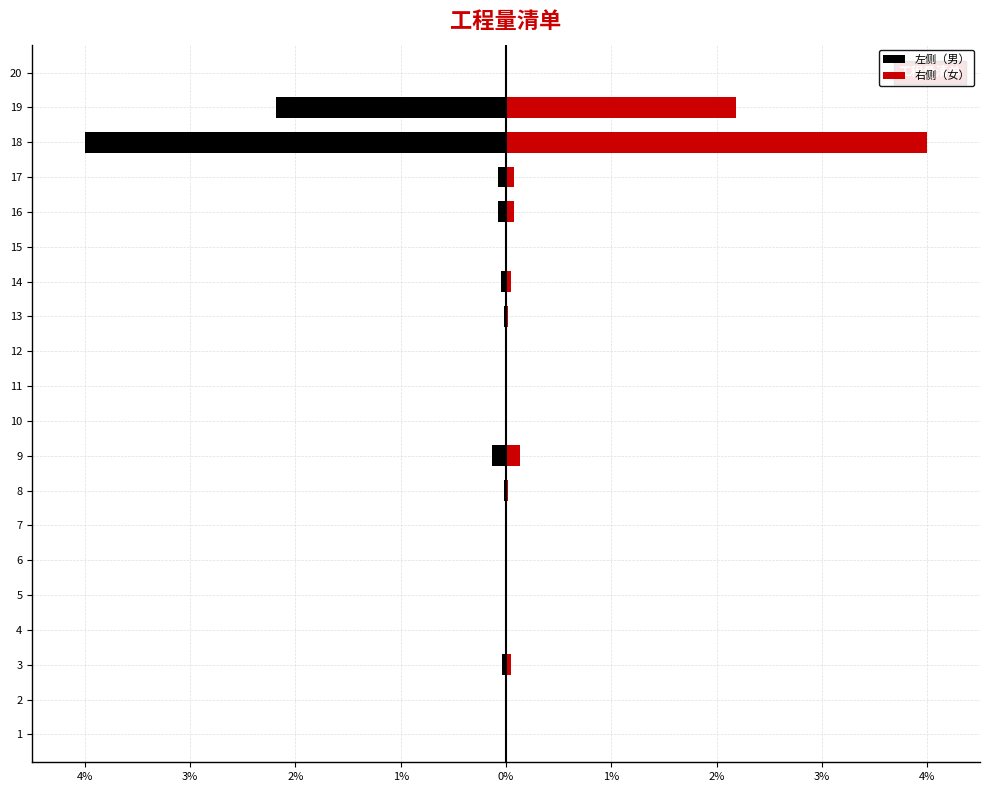

At which label is 右侧（女） closest to 2?

19